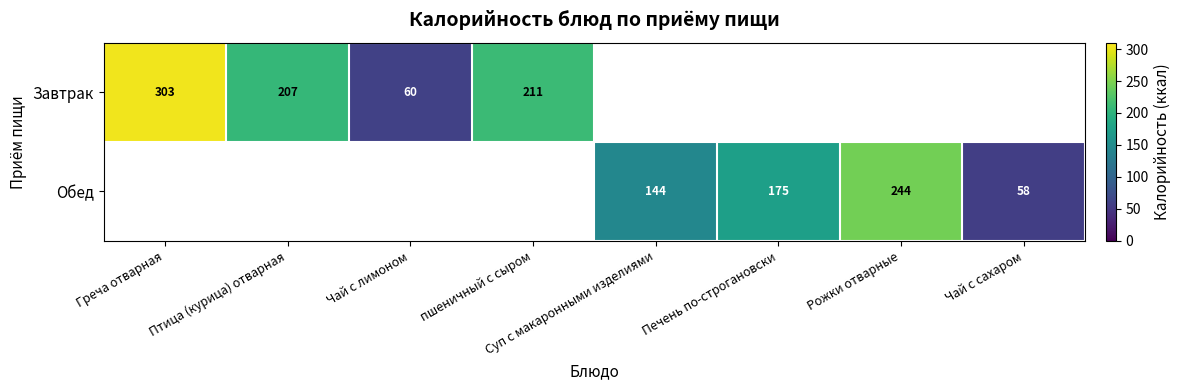

True or false: Обед has a value of 58 at Чай с сахаром.

True